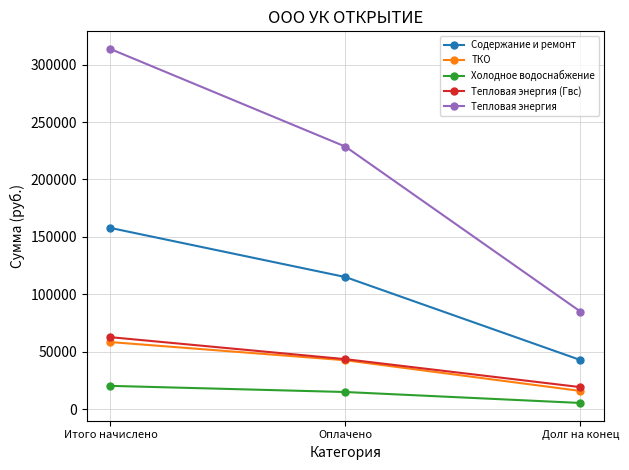

Between Итого начислено and Долг на конец, which series saw the biggest shift?

Тепловая энергия